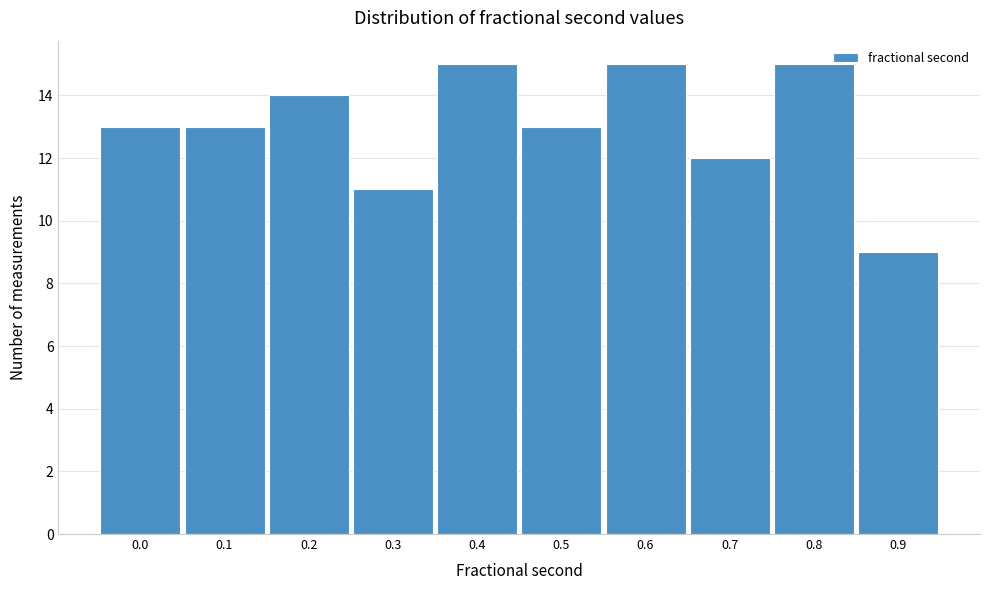

Reading right to left, extract all data points from this chart.

0.9=9	0.8=15	0.7=12	0.6=15	0.5=13	0.4=15	0.3=11	0.2=14	0.1=13	0.0=13